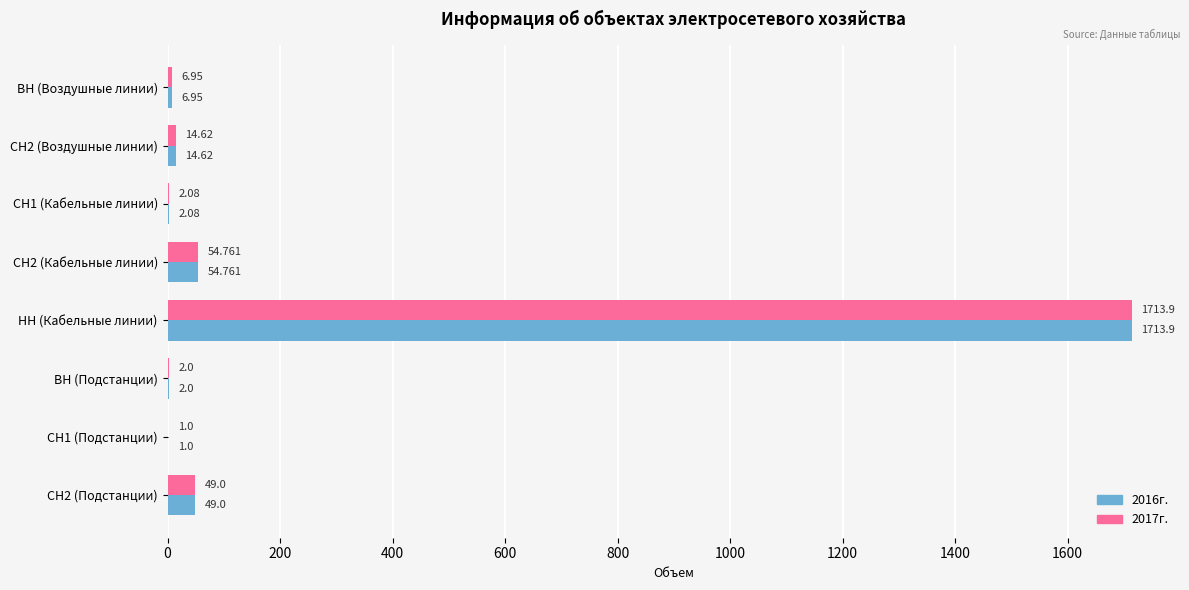

At which category is the sum across all series the highest?

НН (Кабельные линии)